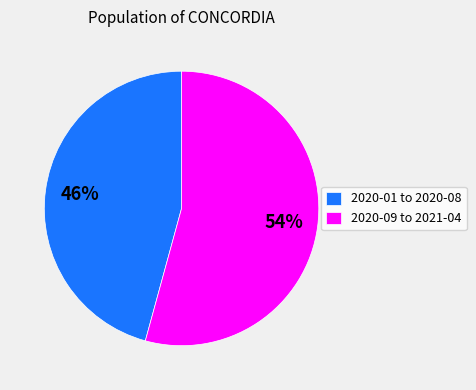

What percentage is the 2020-01 to 2020-08 slice, to the nearest percent?

46%